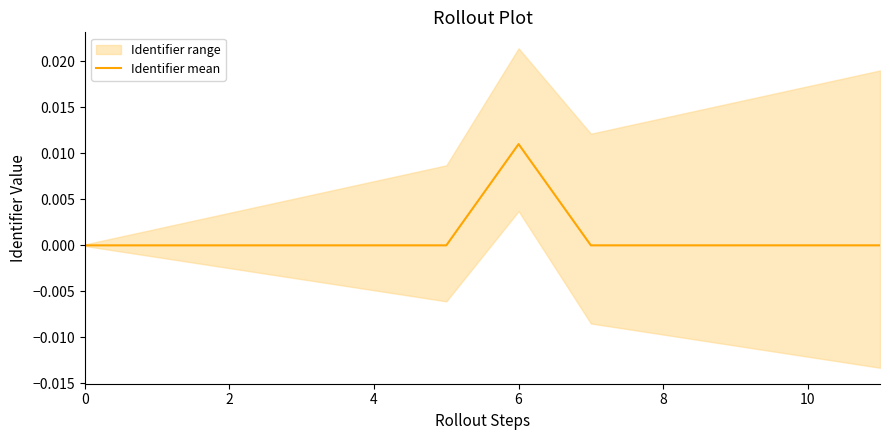

At which label does Identifier mean reach its peak?

6